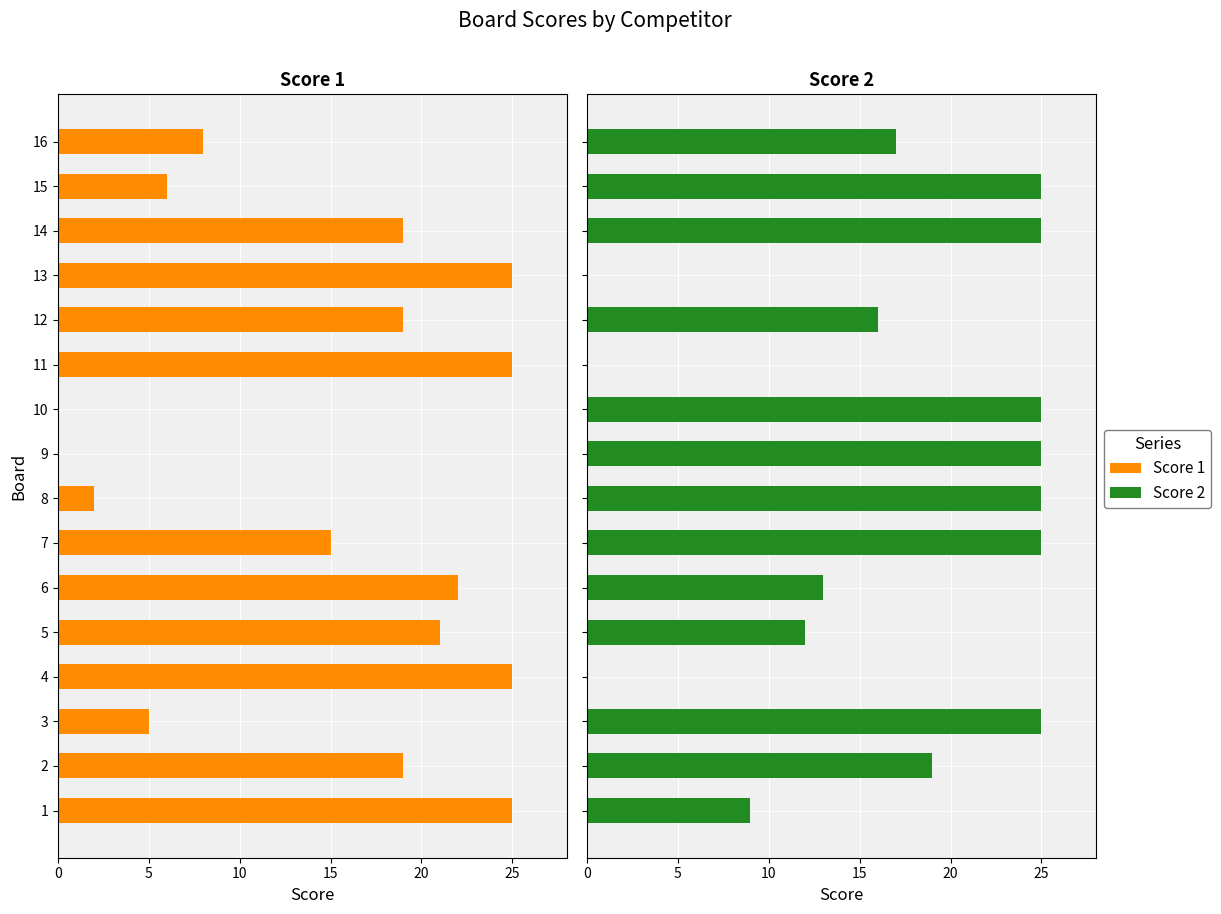

Are the bars grouped side by side (vs. stacked)?

Yes